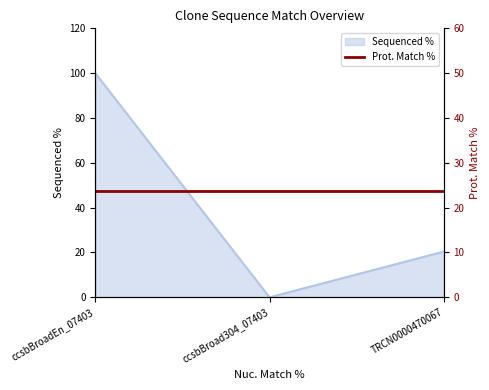

Rank the categories by value from lowest to highest.

ccsbBroad304_07403, TRCN0000470067, ccsbBroadEn_07403